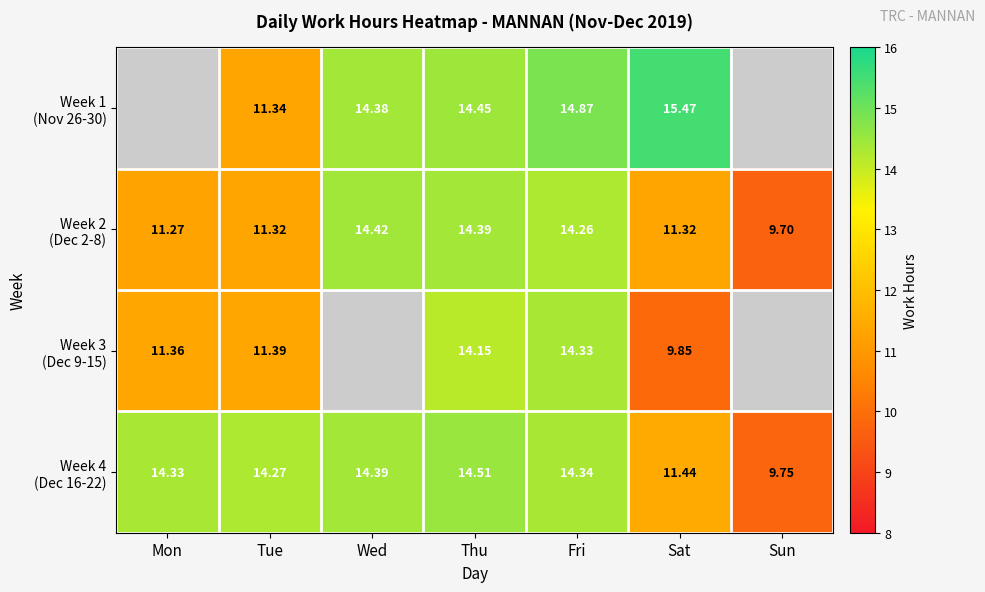

What is the average value of the Week 4 (Dec 16-22) series?

13.3